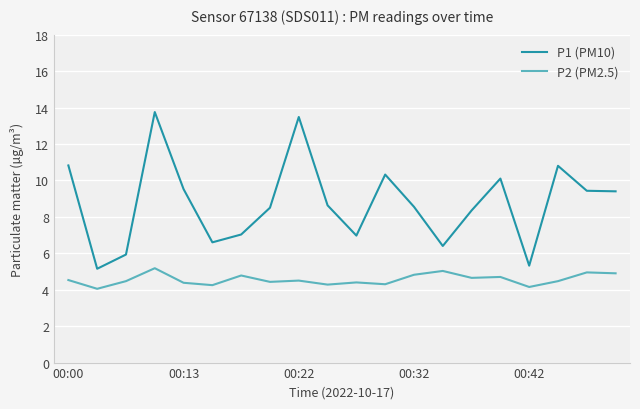

Rank the series by their average value, from lowest to highest.

P2 (PM2.5), P1 (PM10)